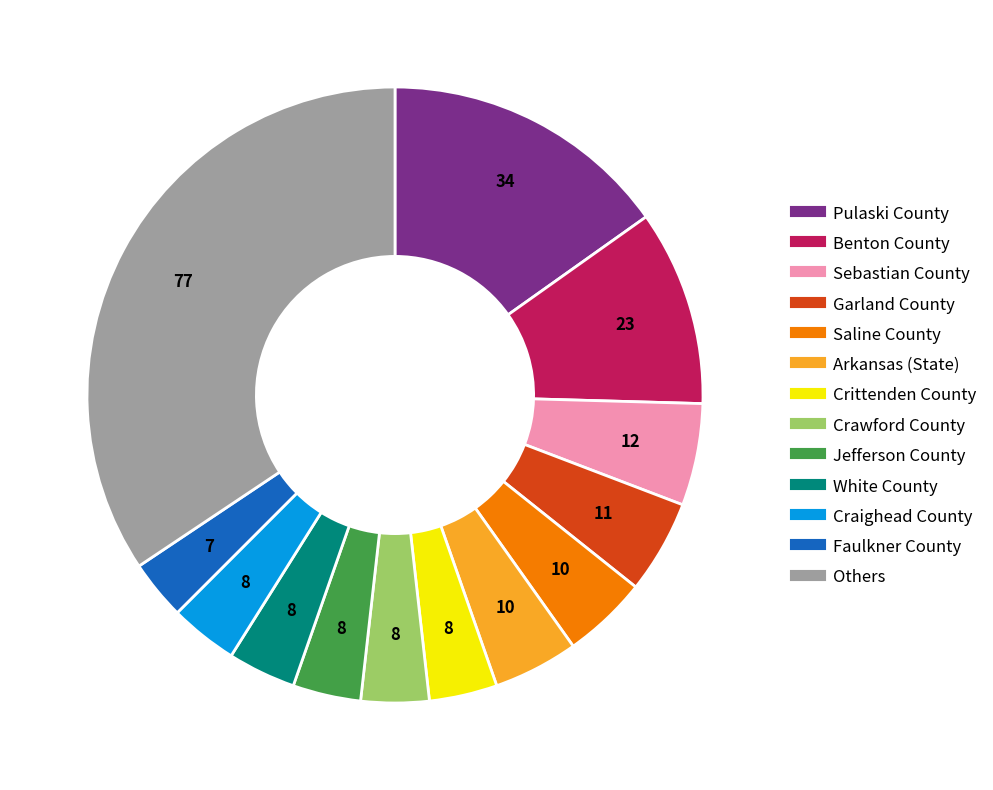

Is there a majority slice in this chart?

No